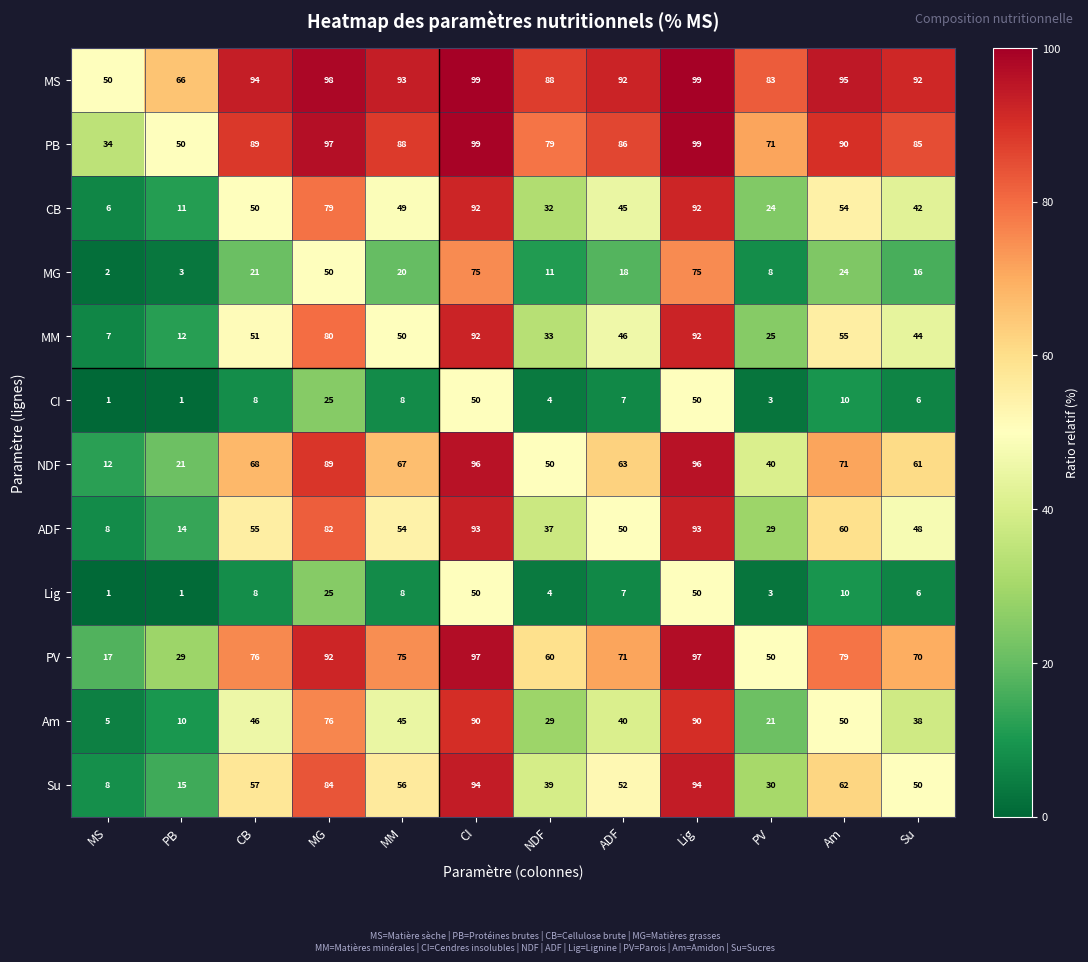

Which series has the largest total across all categories?

MS